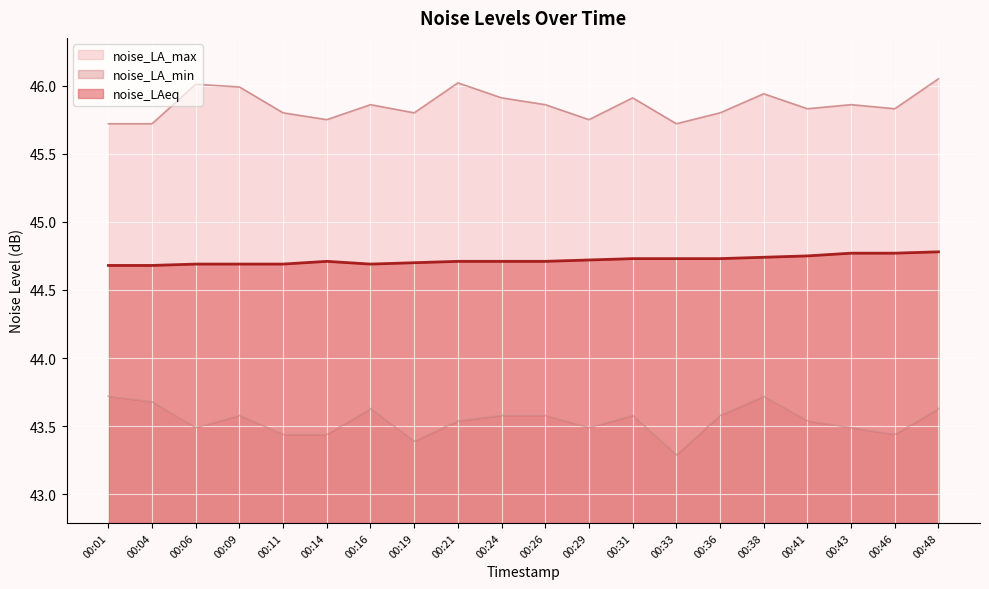

Reading left to right, transcribe all the data shown in this chart.

noise_LAeq: 44.7	44.7	44.7	44.7	44.7	44.7	44.7	44.7	44.7	44.7	44.7	44.7	44.7	44.7	44.7	44.7	44.8	44.8	44.8	44.8
noise_LA_max: 45.7	45.7	46.0	46.0	45.8	45.8	45.9	45.8	46.0	45.9	45.9	45.8	45.9	45.7	45.8	45.9	45.8	45.9	45.8	46.0
noise_LA_min: 43.7	43.7	43.5	43.6	43.4	43.4	43.6	43.4	43.5	43.6	43.6	43.5	43.6	43.3	43.6	43.7	43.5	43.5	43.4	43.6